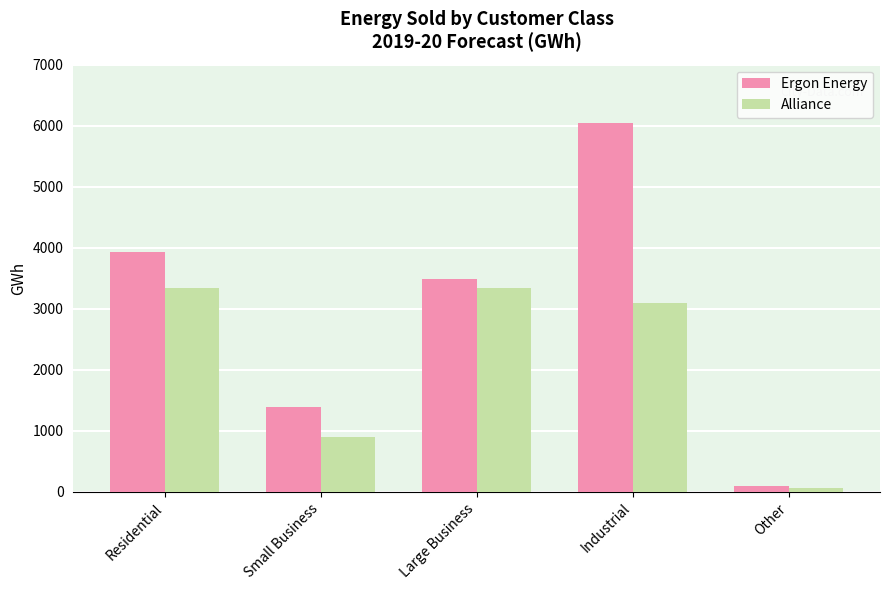

Which series changed the most between Residential and Large Business?

Ergon Energy